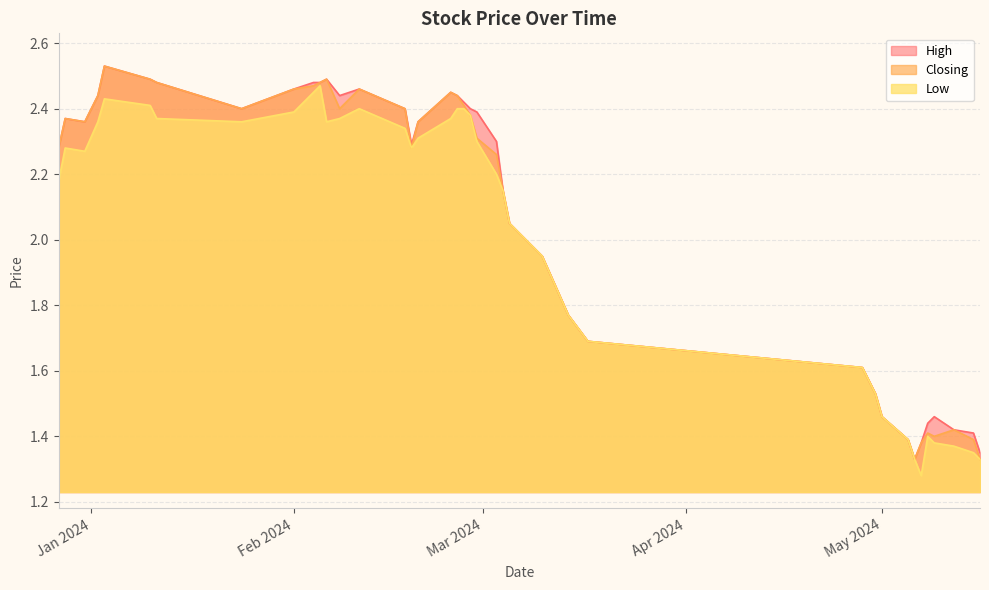

How many lines are shown in the chart?

3